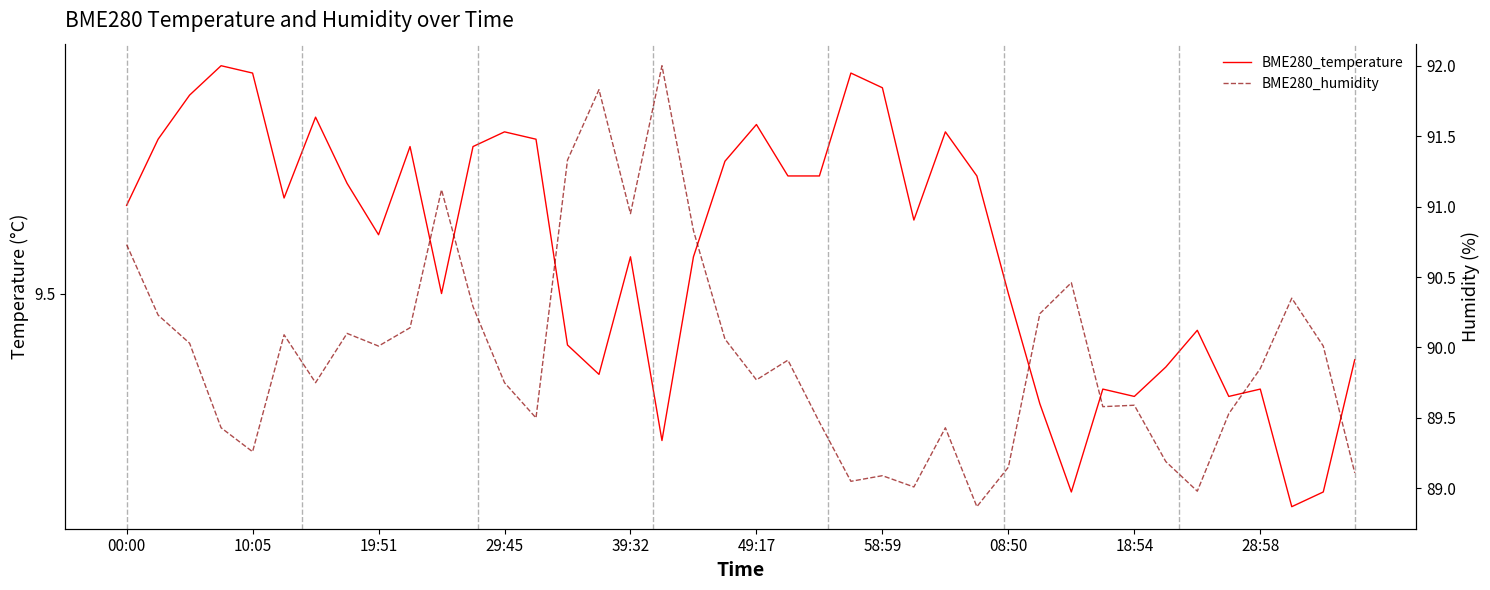

What is the maximum value for BME280_temperature?

9.8